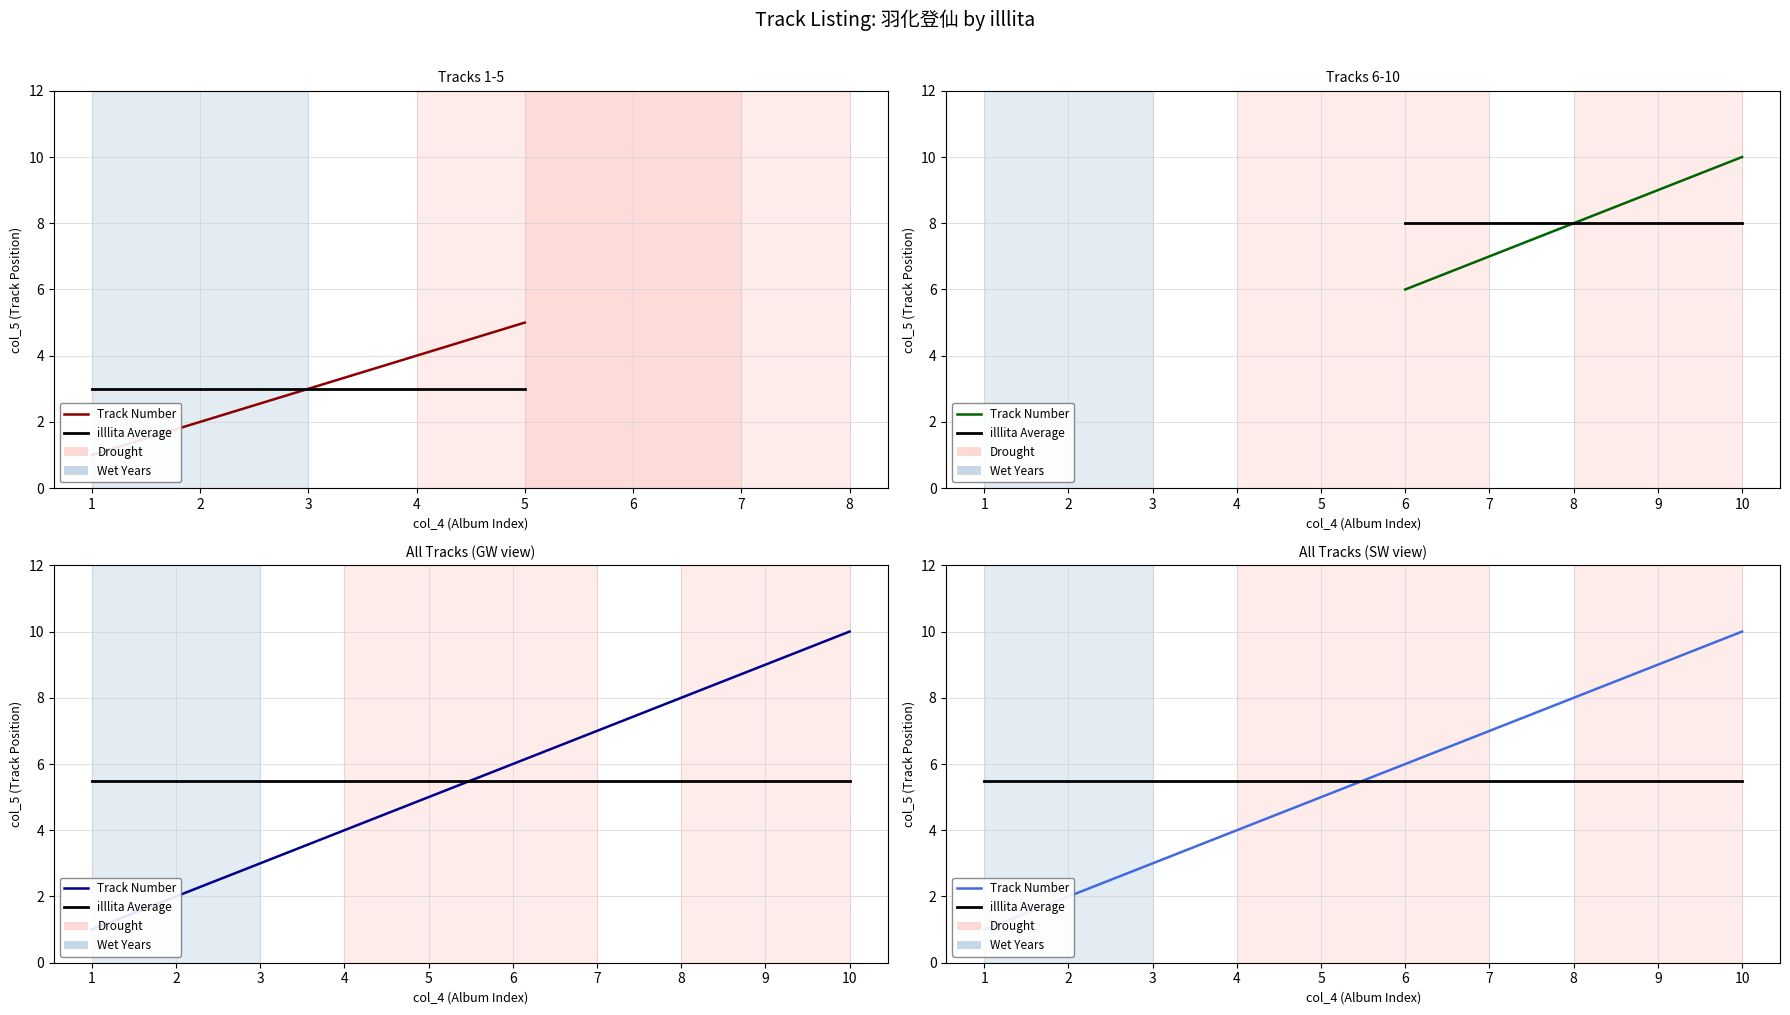

At 10, list the series in order from smallest to largest.

illlita Average, Track Number